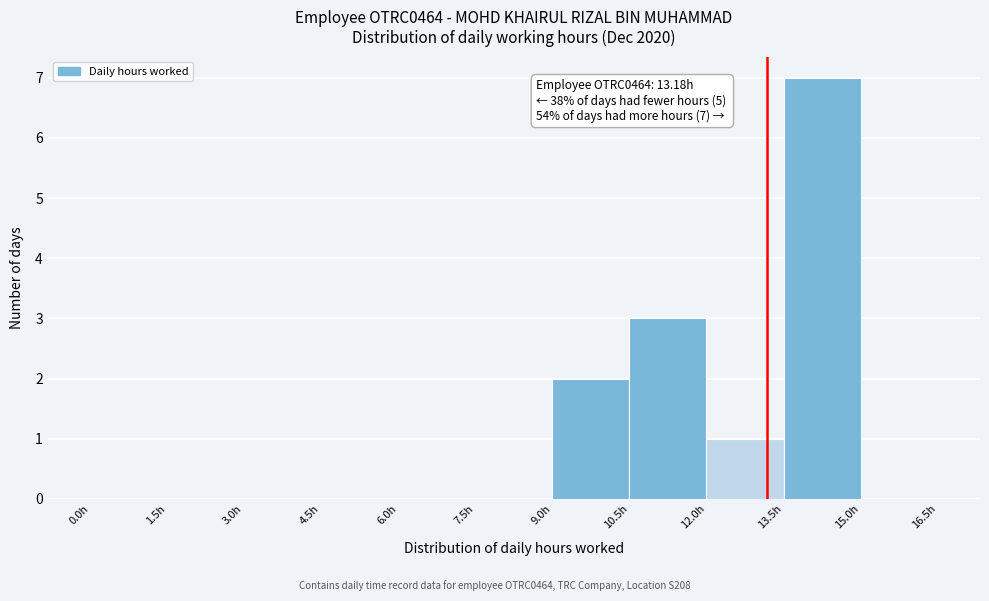

Over which range of the x-axis is the bar tallest?

13.5 to 15.0